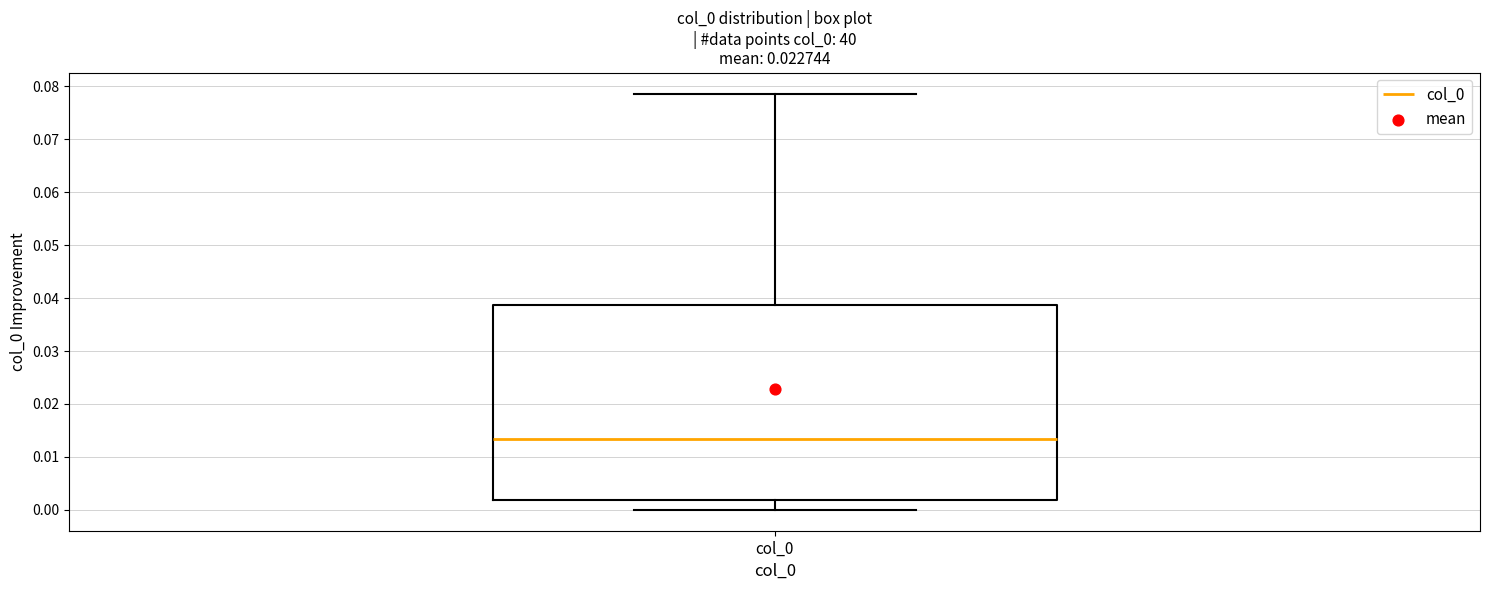

Read this box plot against the y-axis: the position of the median line, the range covered by the box, and the ends of both whiskers. The values are not printed on the chart, so give them approximately, as read against the axis.

median 0.013, box 0.002 to 0.039, whiskers 0.000 to 0.079